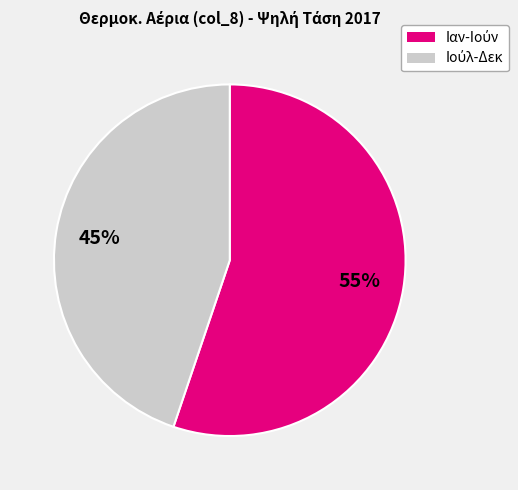

To the nearest percent, what is the difference between the largest and smallest slice percentages?

10%